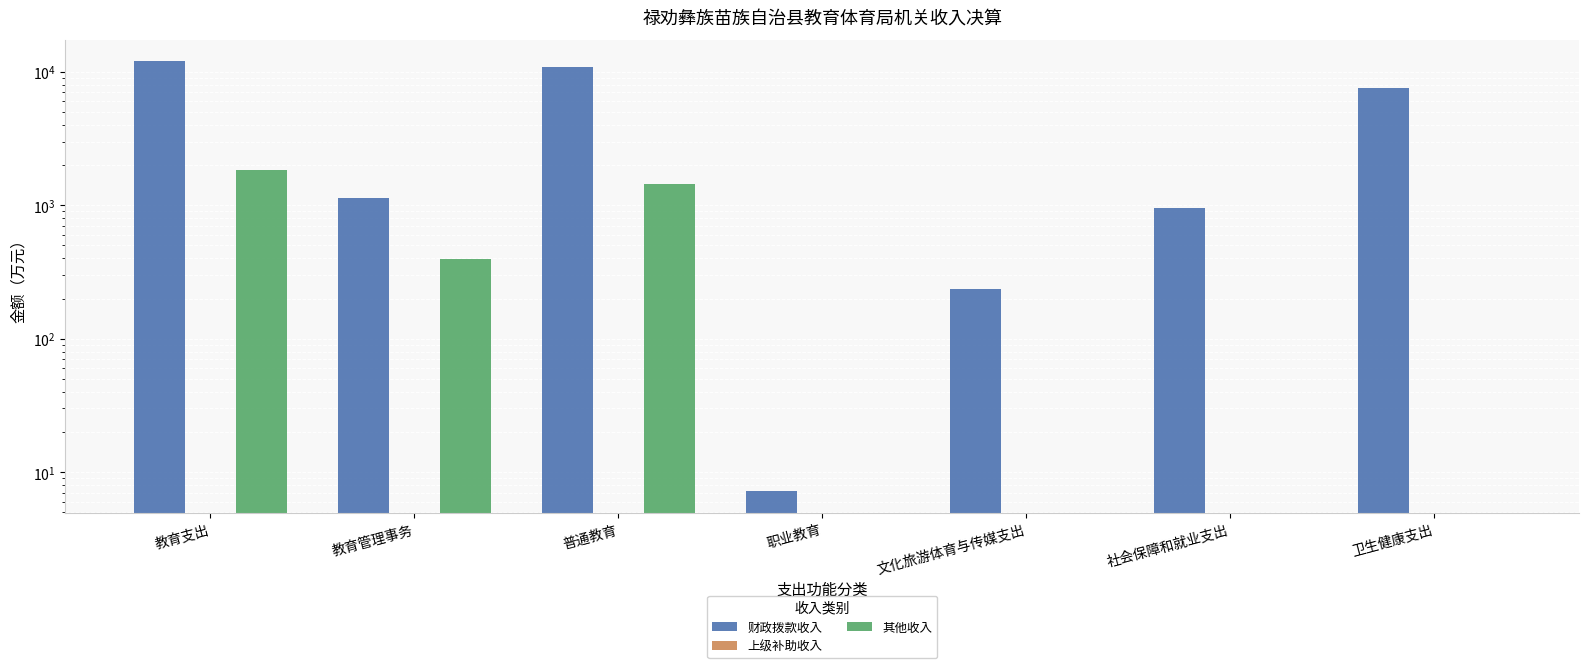

What is the approximate value of 财政拨款收入 at 文化旅游体育与传媒支出?

236.0